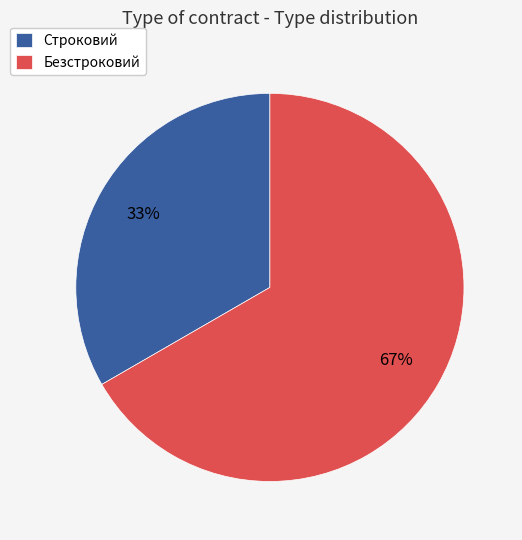

To the nearest percent, what percentage of the pie is Строковий?

33%